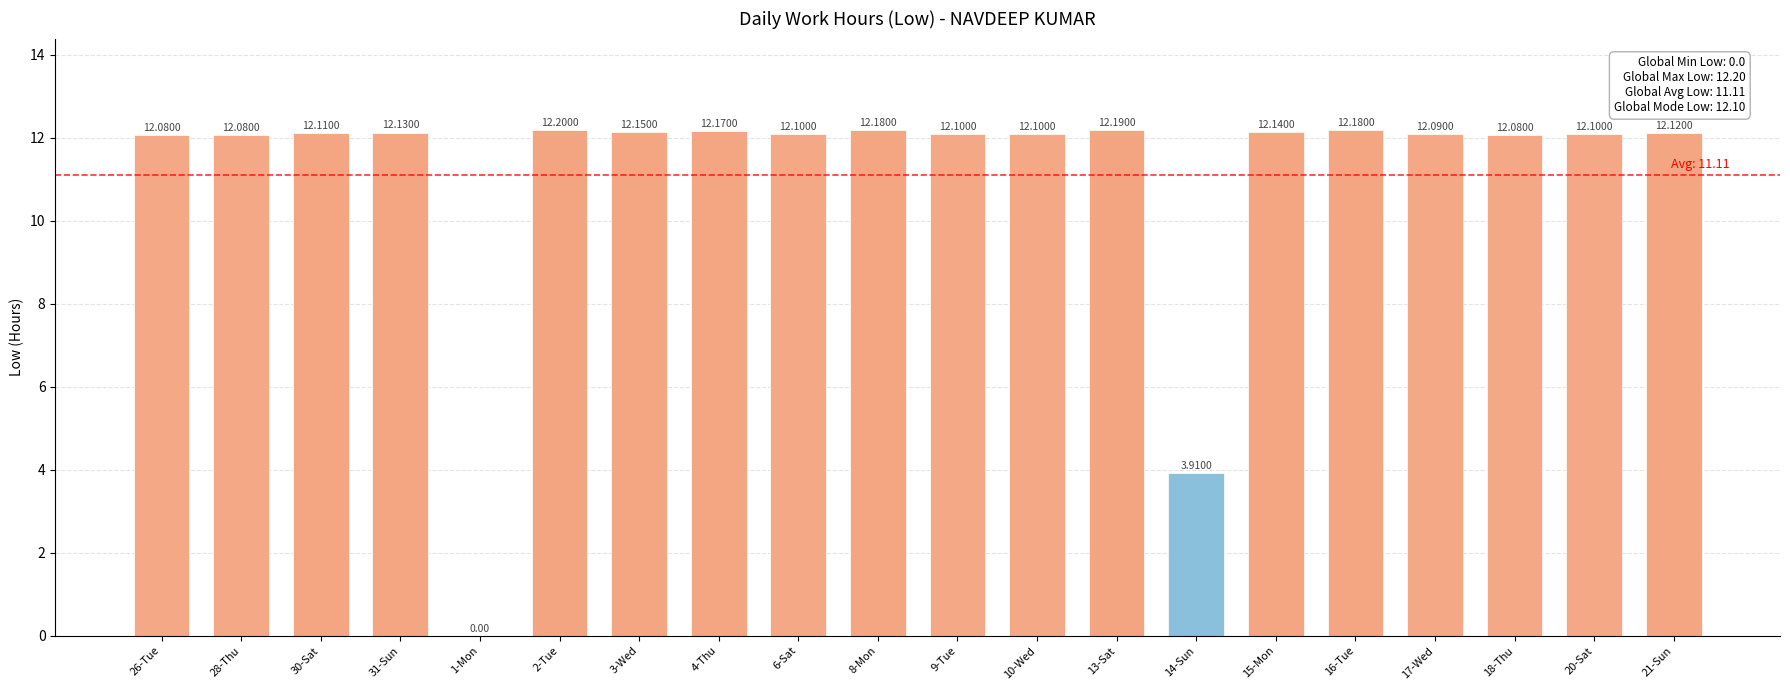

How many values exceed 12?

18